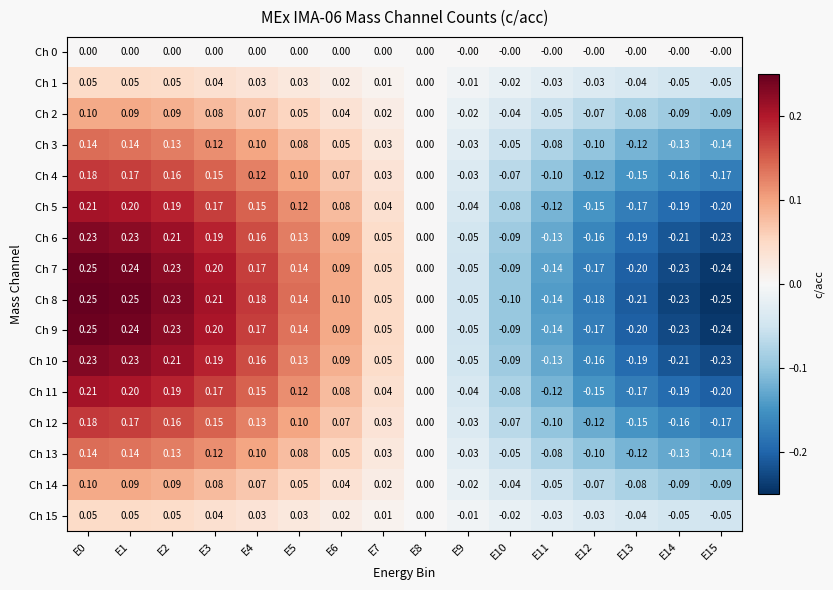

How many distinct data groups are displayed?

16